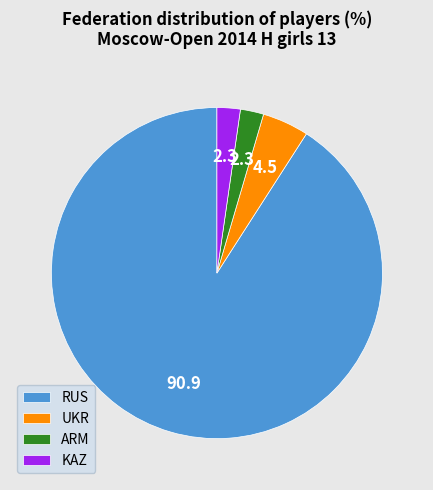

What is the largest slice in the pie chart?

RUS